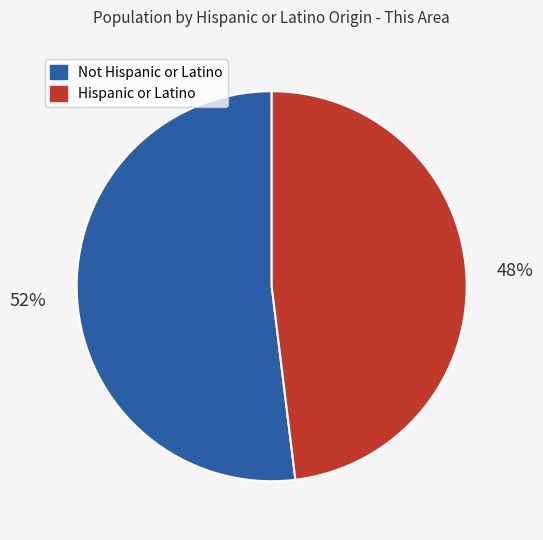

Count the number of slices in the pie.

2